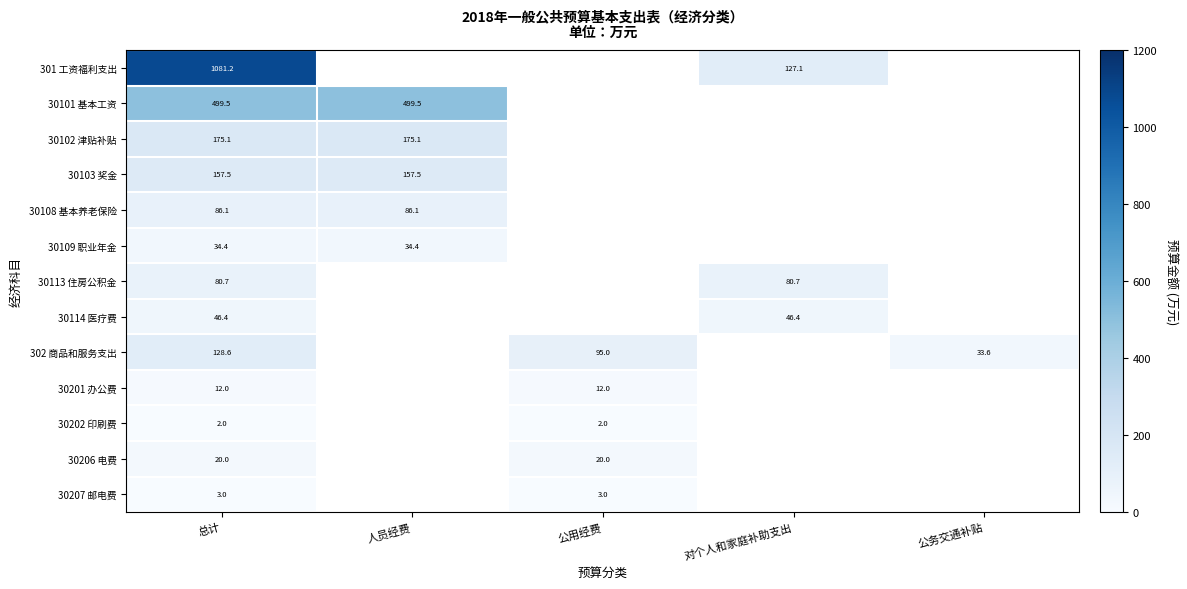

At which category is the sum across all series the highest?

总计